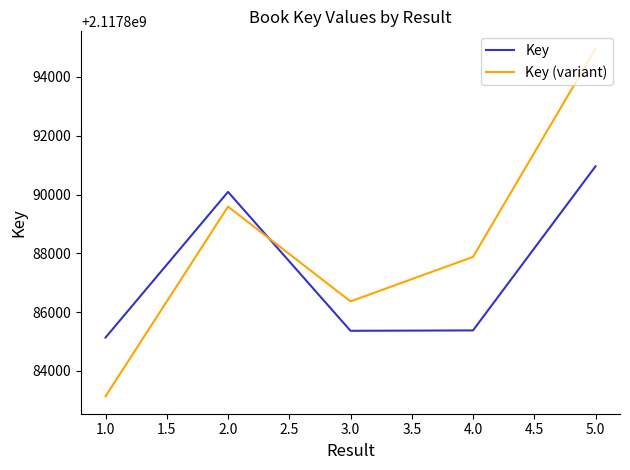

The value of Key (variant) at 1.0 is 1341184515. True or false?

False